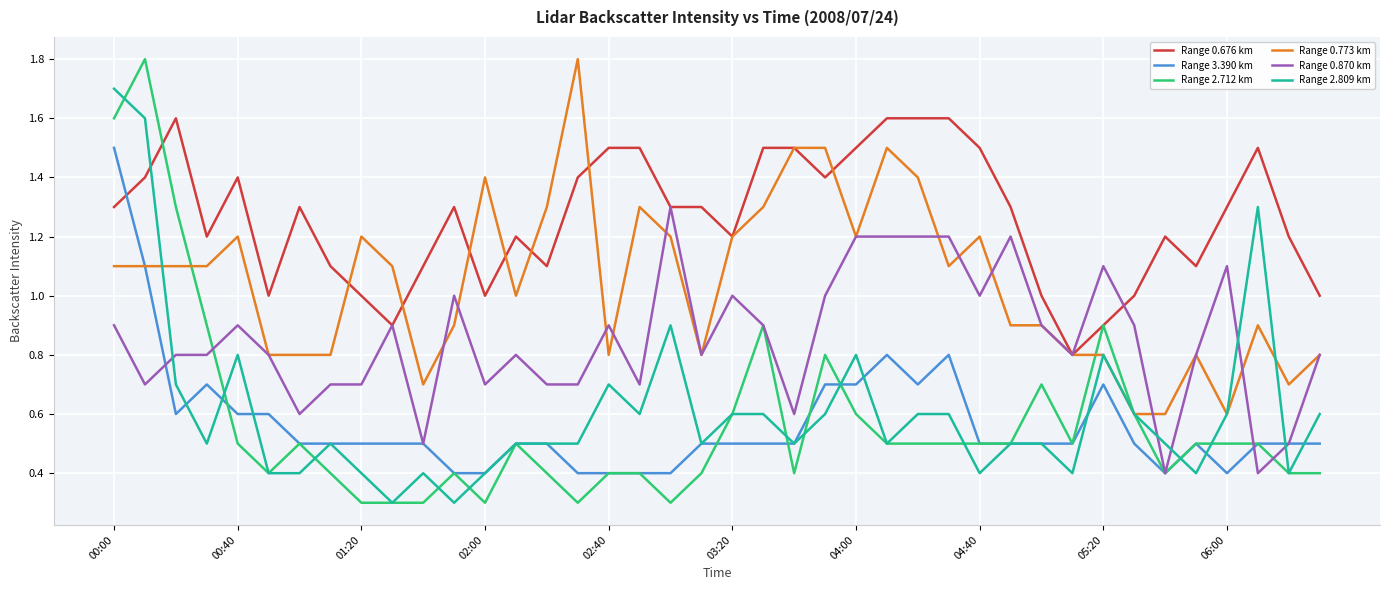

How many distinct data groups are displayed?

6